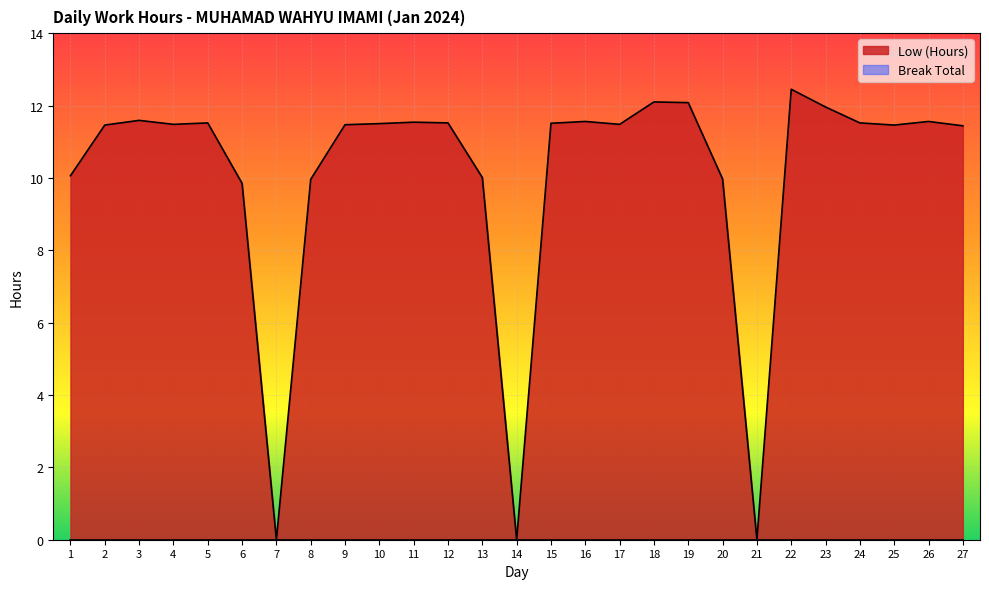

Approximately how many times larger is the value at 10 compared to 2?

1.0